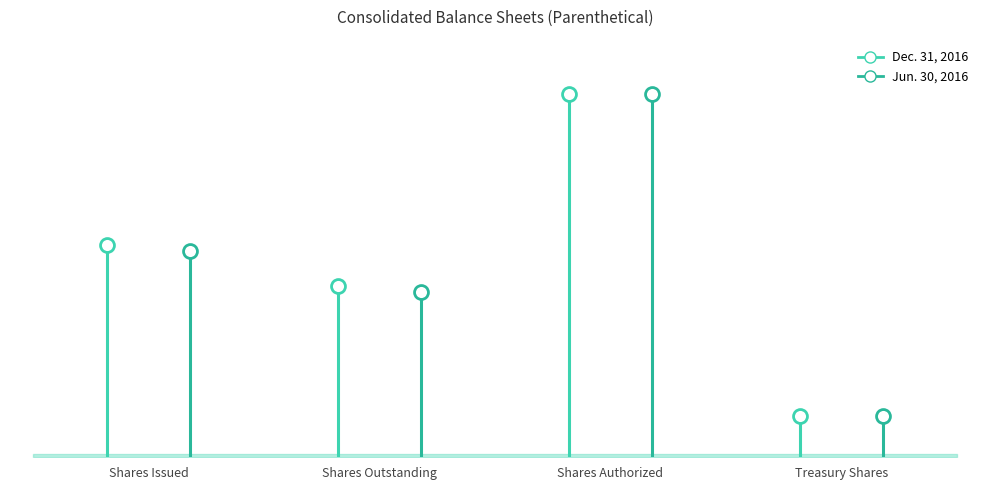

What is the average value of the Jun. 30, 2016 series?

26702500